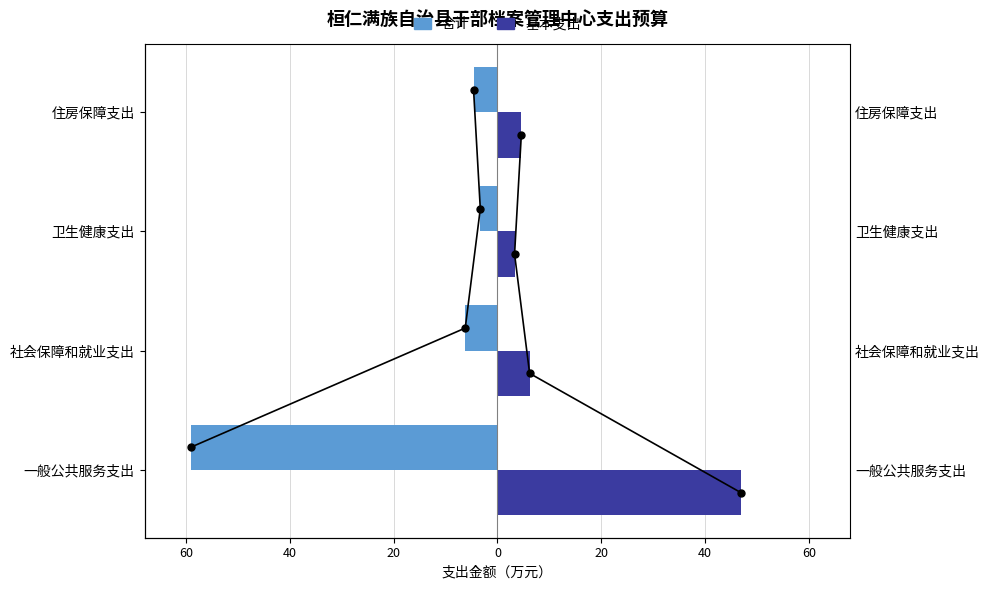

Reading right to left, transcribe all the data shown in this chart.

合计: -4.6	-3.3	-6.2	-59.1
基本支出: 4.6	3.3	6.2	46.9